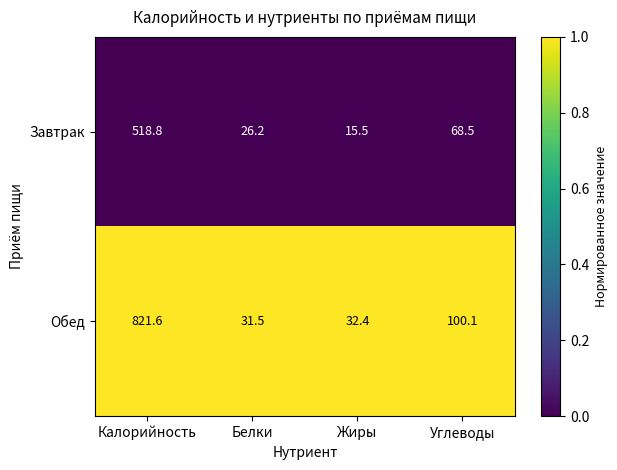

What is the difference between the maximum and second lowest values in the Завтрак series?

492.6